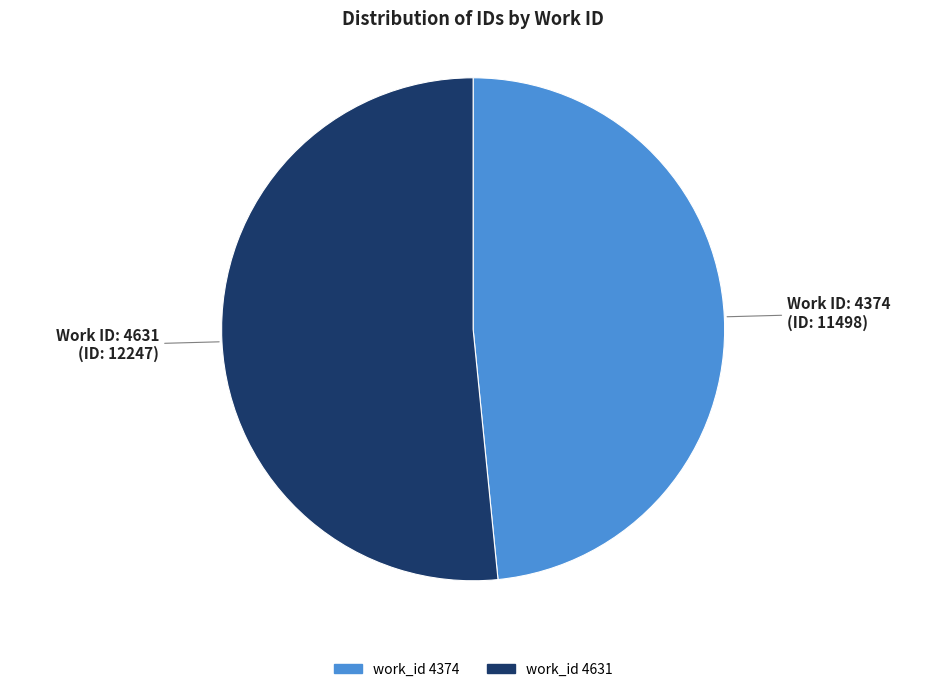

Is there any slice that represents more than half of the pie?

Yes